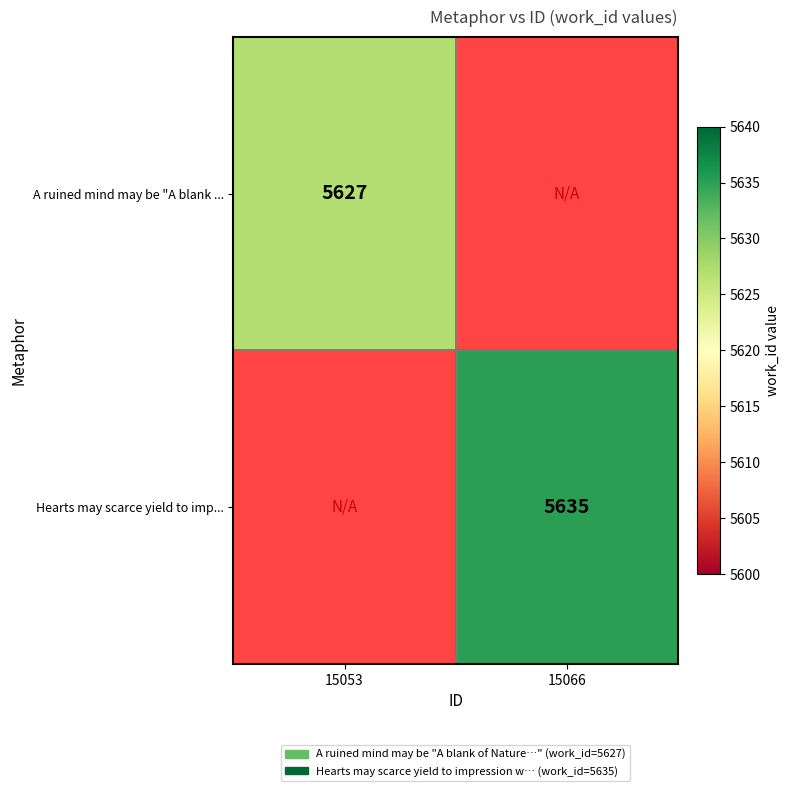

True or false: Hearts may scarce yield to imp... has a value of 5635 at 15066.

True